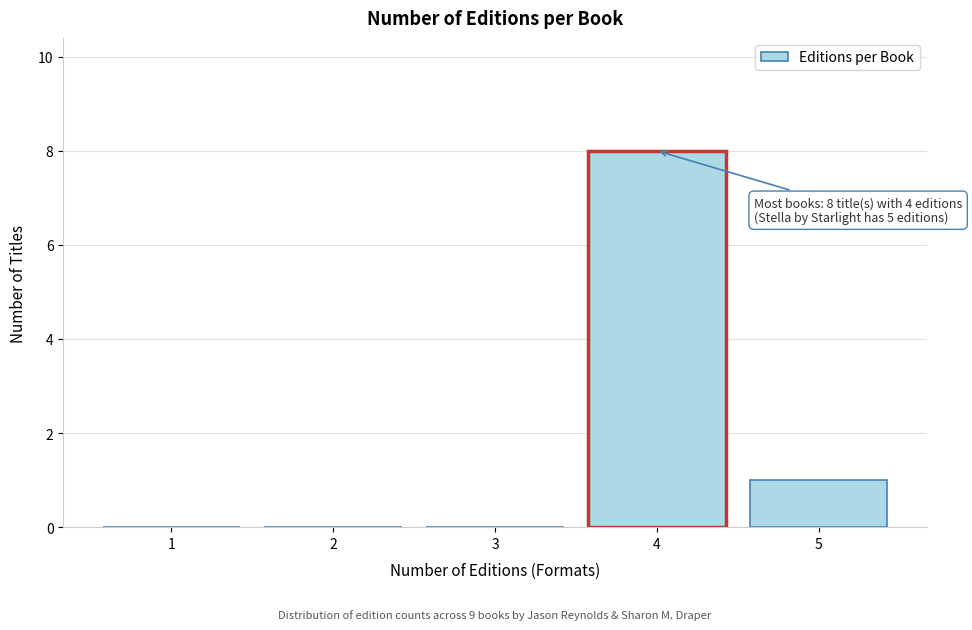

Reading right to left, extract all data points from this chart.

5=1	4=8	3=0	2=0	1=0